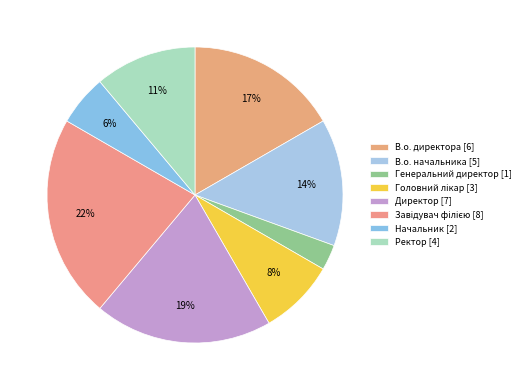

Is there a majority slice in this chart?

No